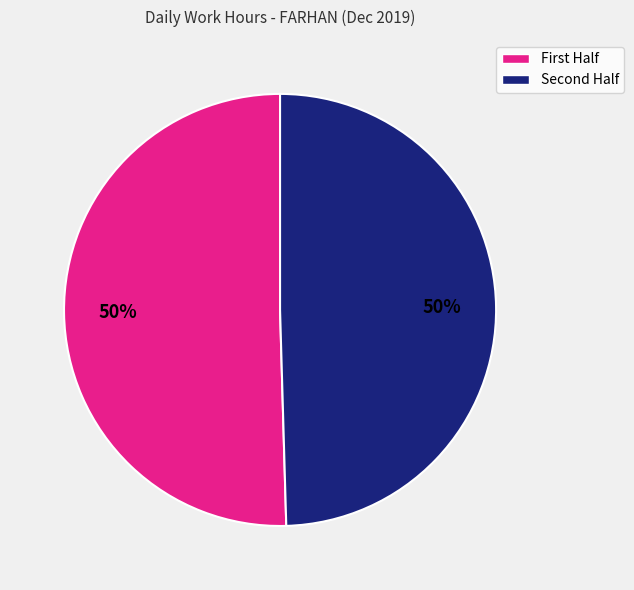

To the nearest percent, what is the average slice percentage?

50%